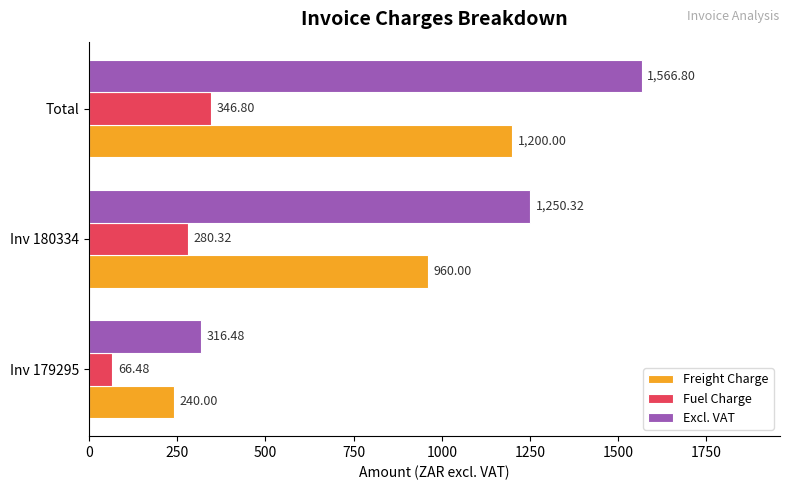

How many values in the Fuel Charge series exceed 280?

2